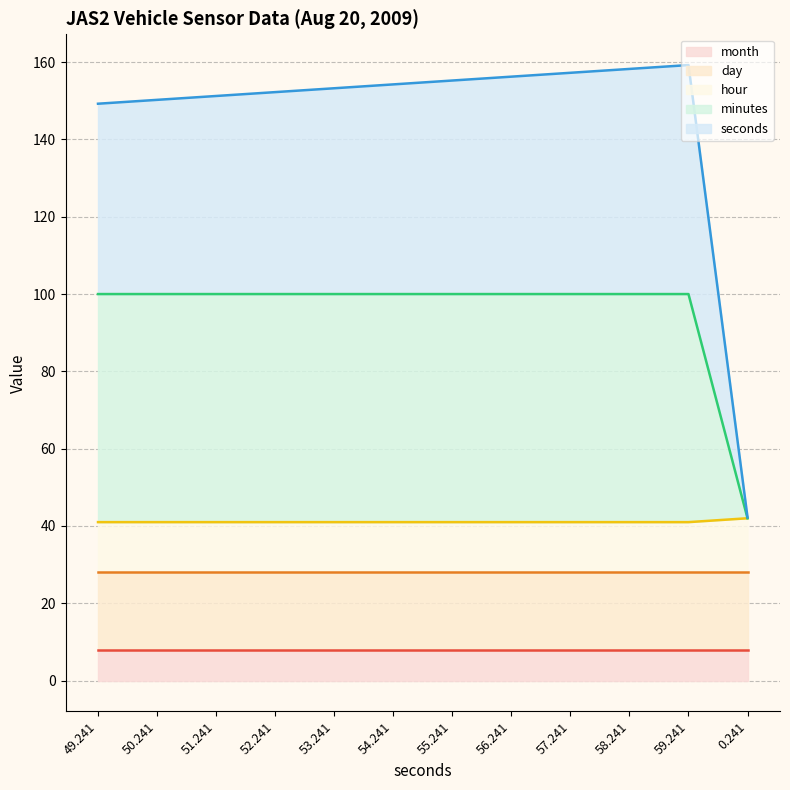

True or false: minutes and hour cross at least once.

False